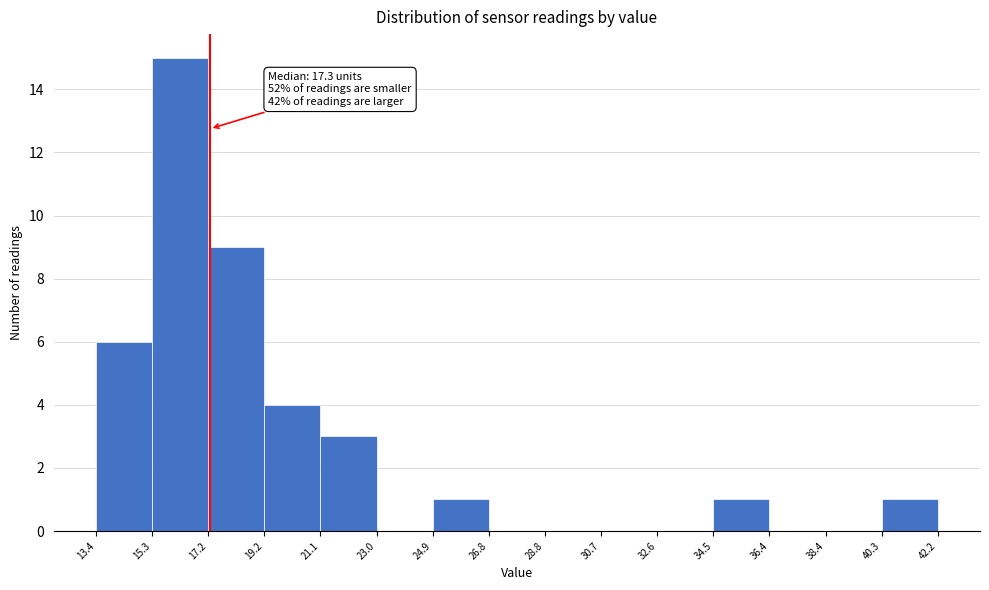

Which range on the x-axis has the tallest bar?

15.3 to 17.2